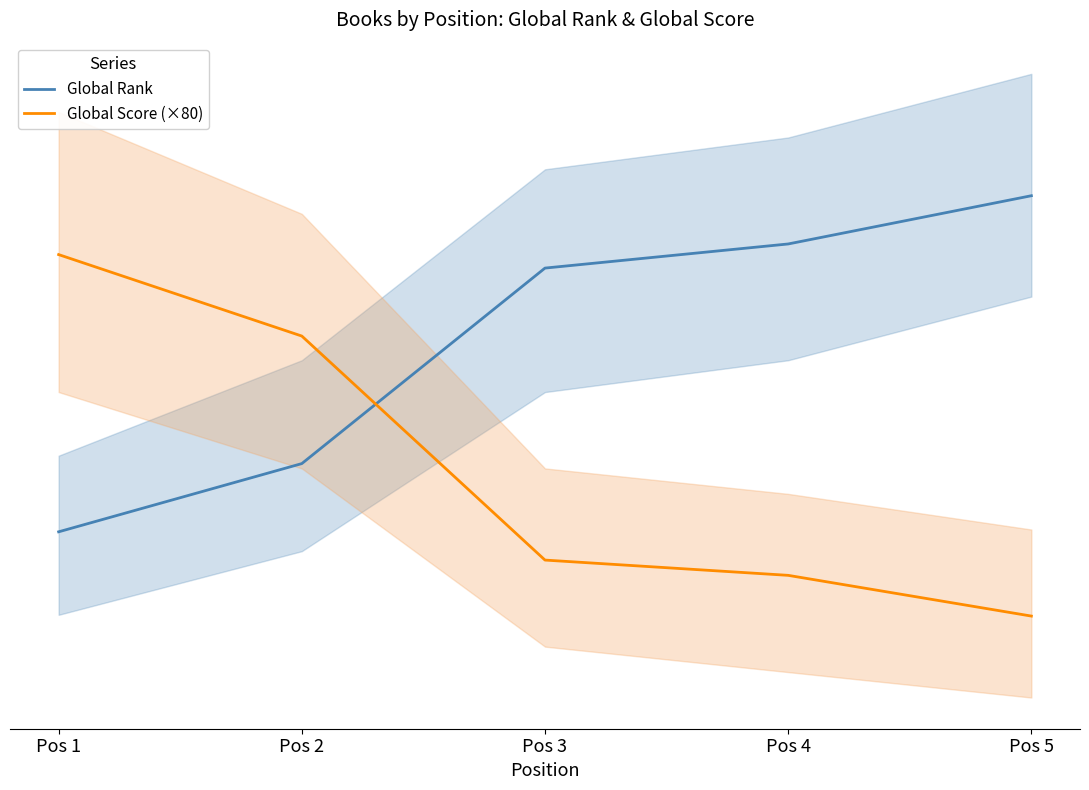

What is the approximate value of Global Rank at Pos 4?

8327